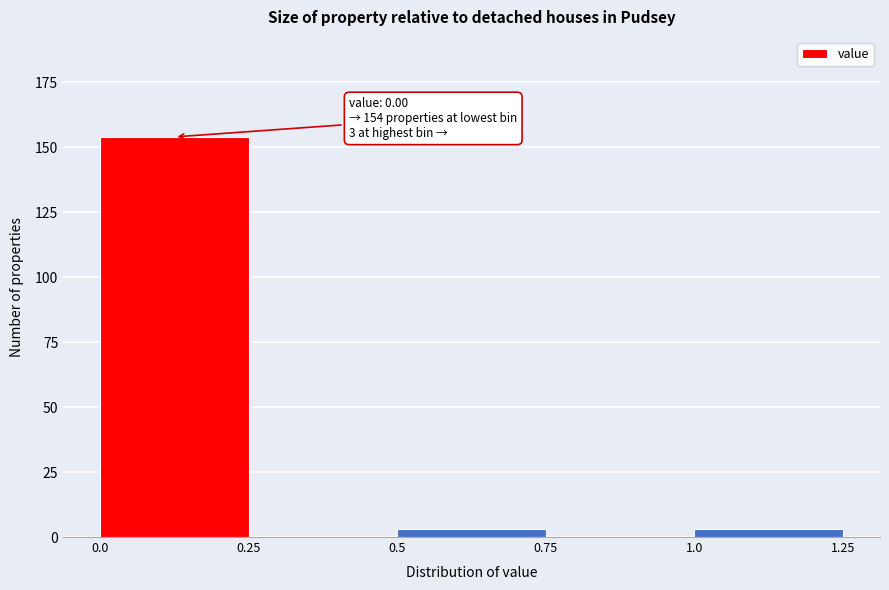

Over which range of the x-axis is the bar tallest?

0.0 to 0.25